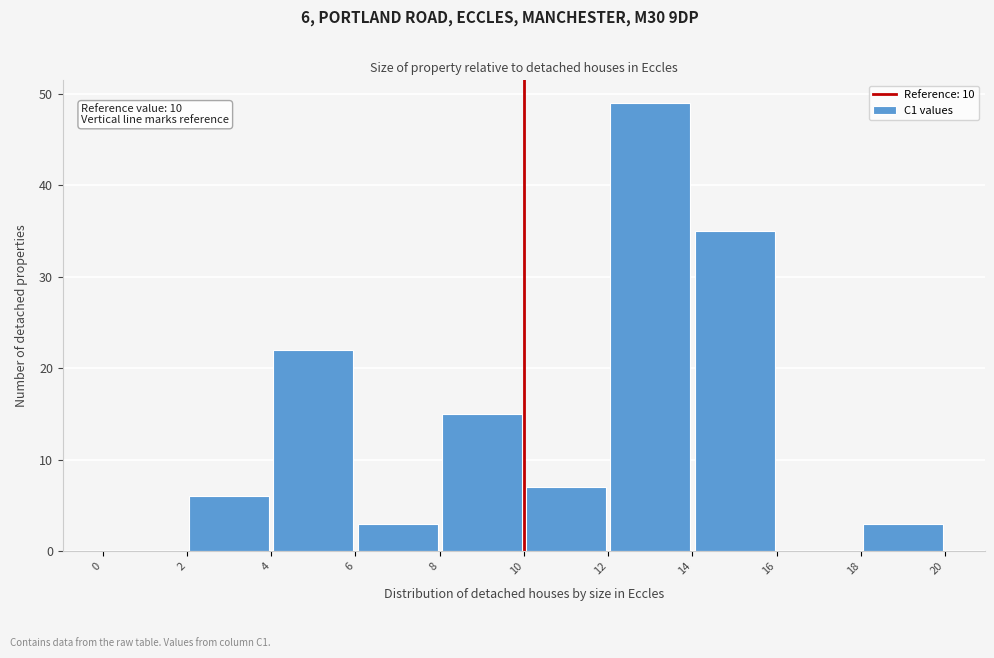

Which range on the x-axis has the tallest bar?

12 to 14